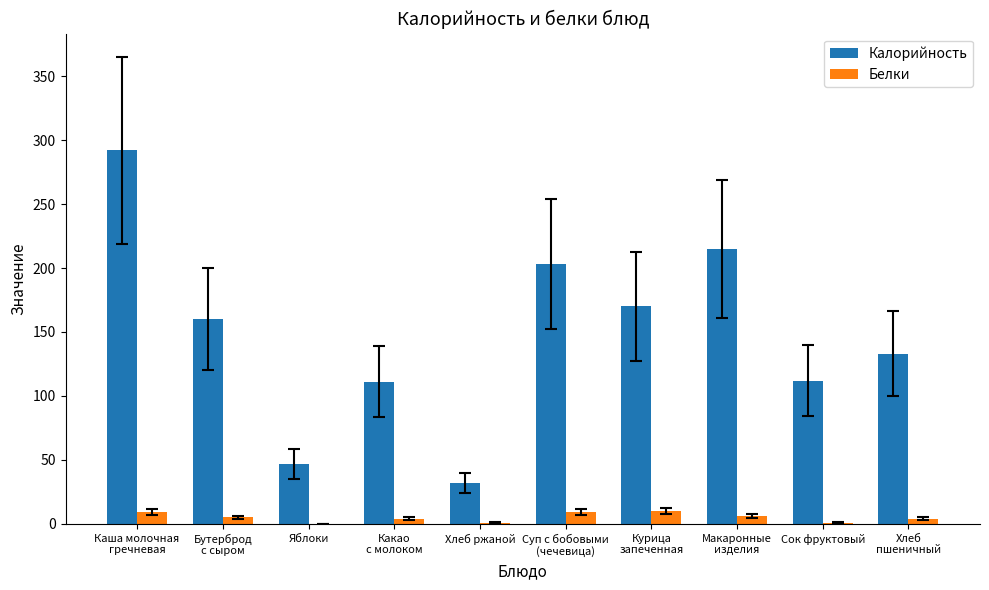

Which series has the largest range (max minus min)?

Калорийность